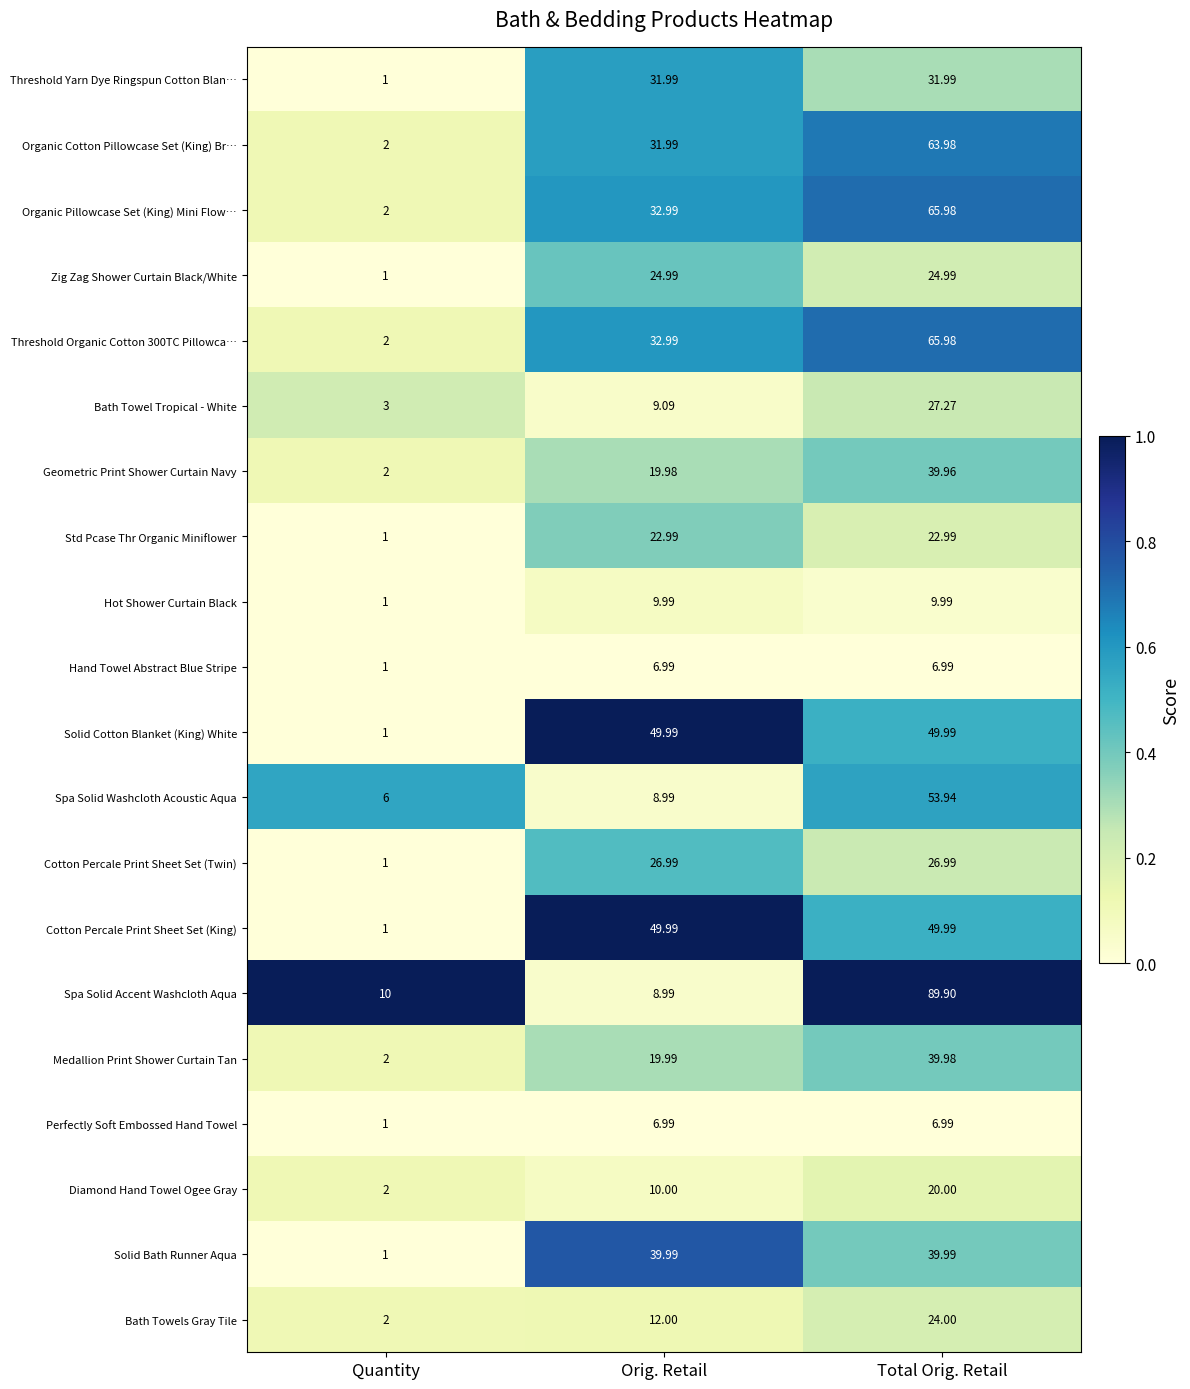

How many data points does each series have?

3